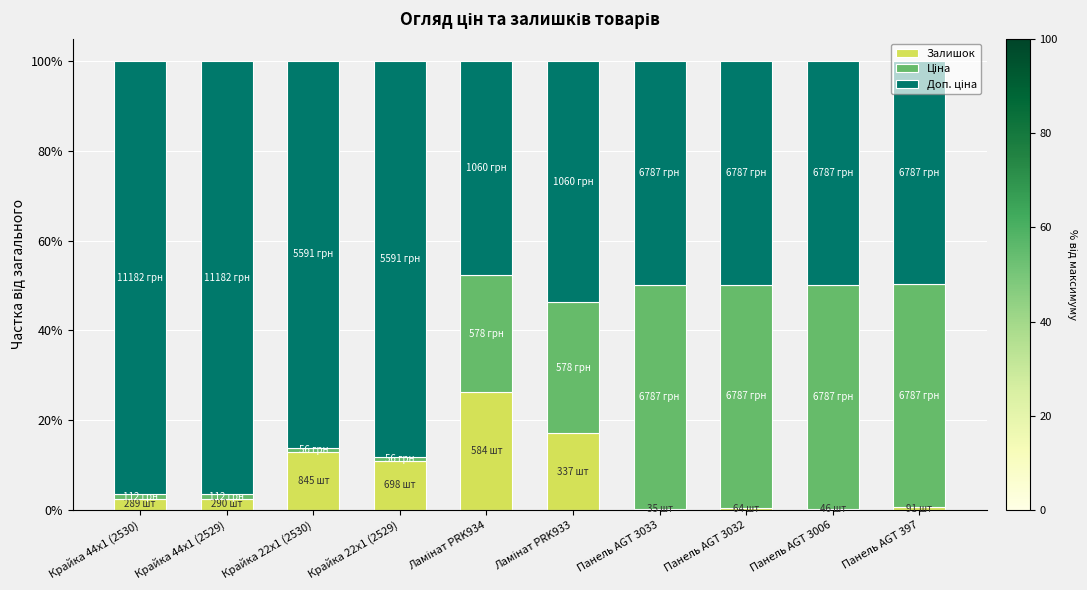

Are the bars grouped side by side (vs. stacked)?

No